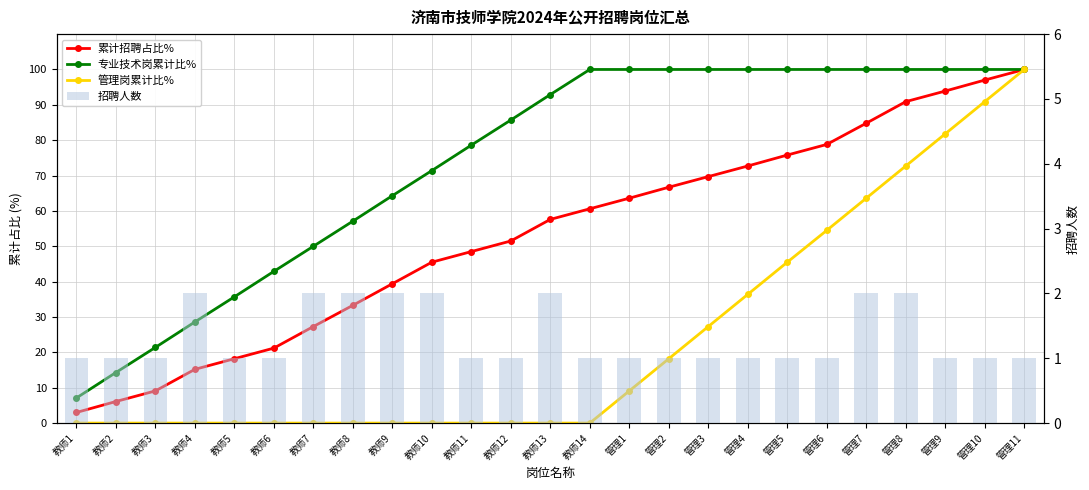

What is the difference between the second highest and second lowest values in the 管理岗累计比% series?

90.9